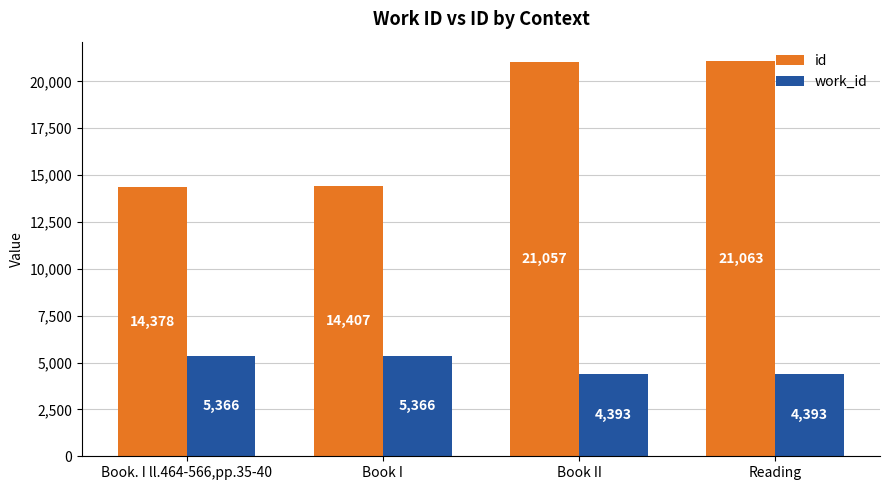

How many values in the work_id series are below 5366?

2